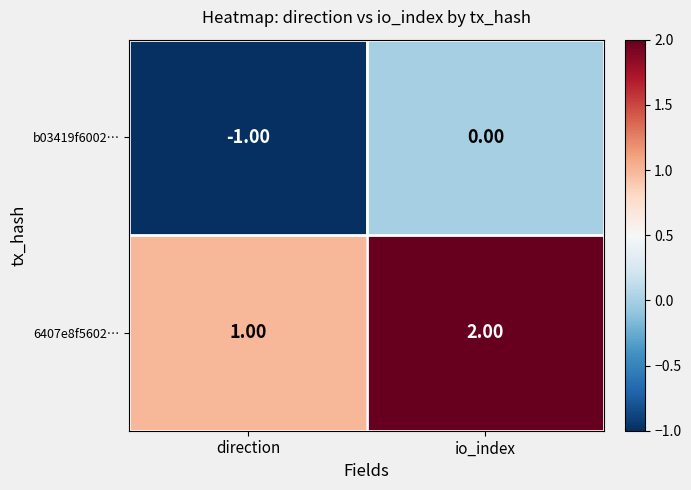

At how many categories does at least one series exceed 0?

2